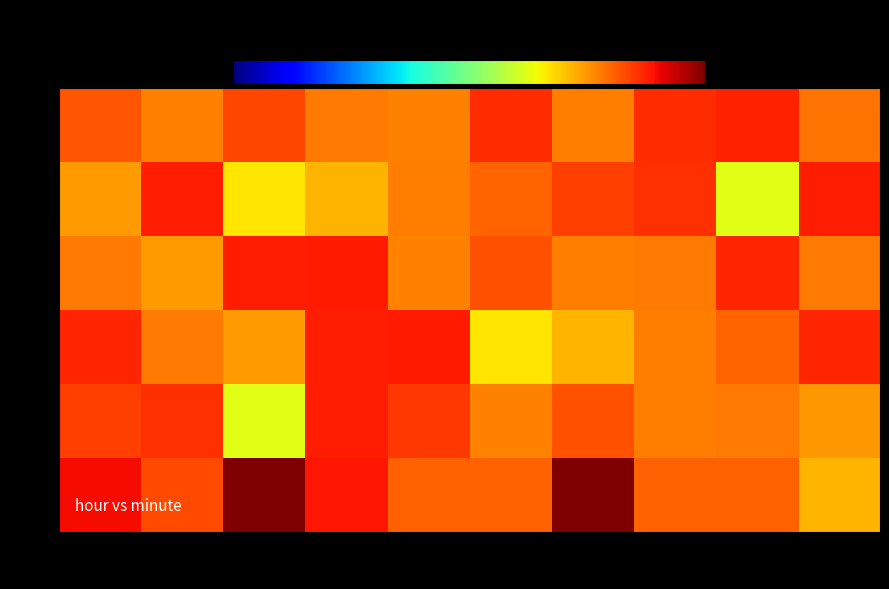

Between 5 and 1, which is larger?

1